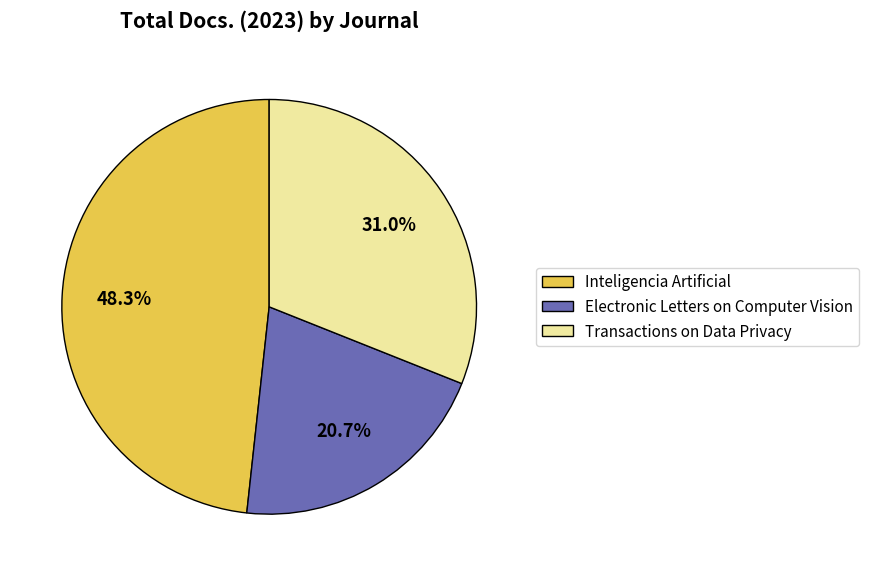

To the nearest percent, what is the average slice percentage?

33%